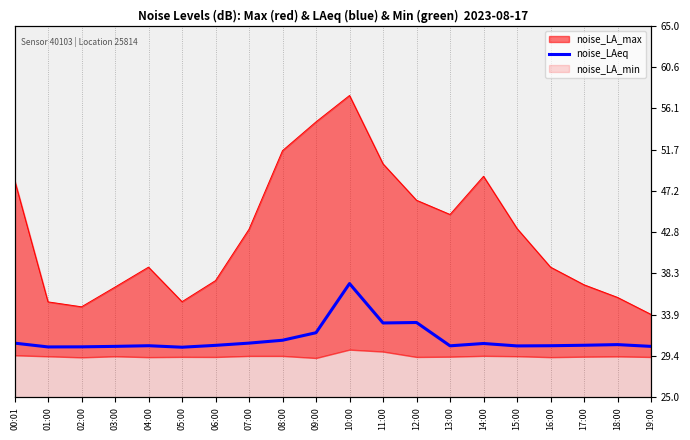

Reading right to left, extract all data points from this chart.

19:00=30.5	18:00=30.7	17:00=30.6	16:00=30.6	15:00=30.5	14:00=30.8	13:00=30.5	12:00=33.0	11:00=33.0	10:00=37.2	09:00=31.9	08:00=31.1	07:00=30.8	06:00=30.6	05:00=30.4	04:00=30.6	03:00=30.5	02:00=30.4	01:00=30.4	00:01=30.8